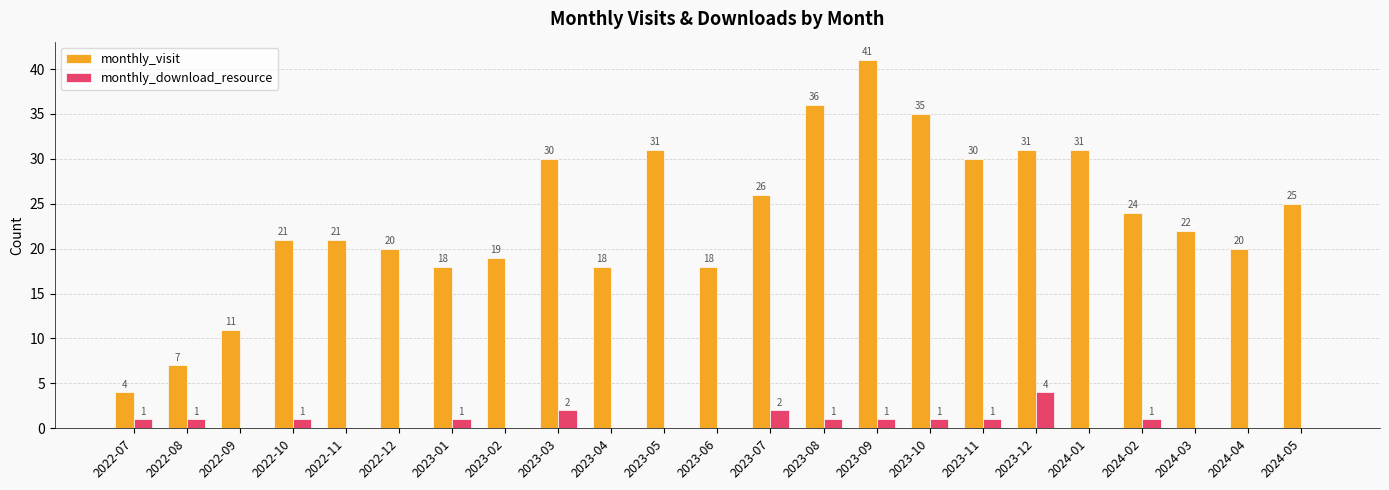

How many groups of bars are there?

23